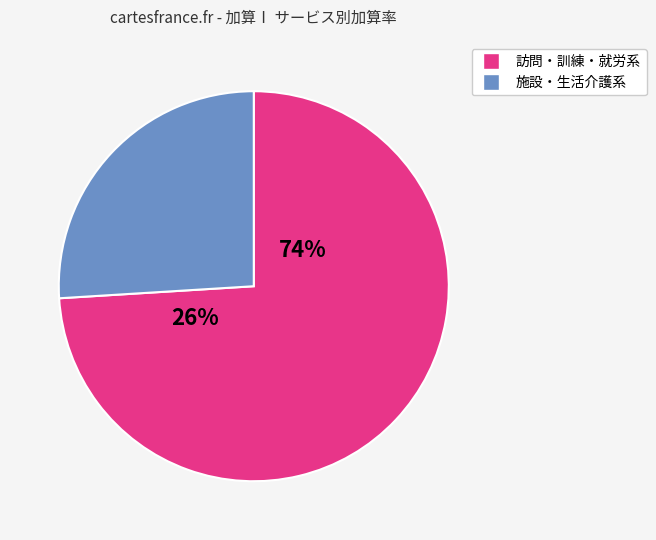

Is it true that 重度障害者等包括支援 is 16% of the pie?

False